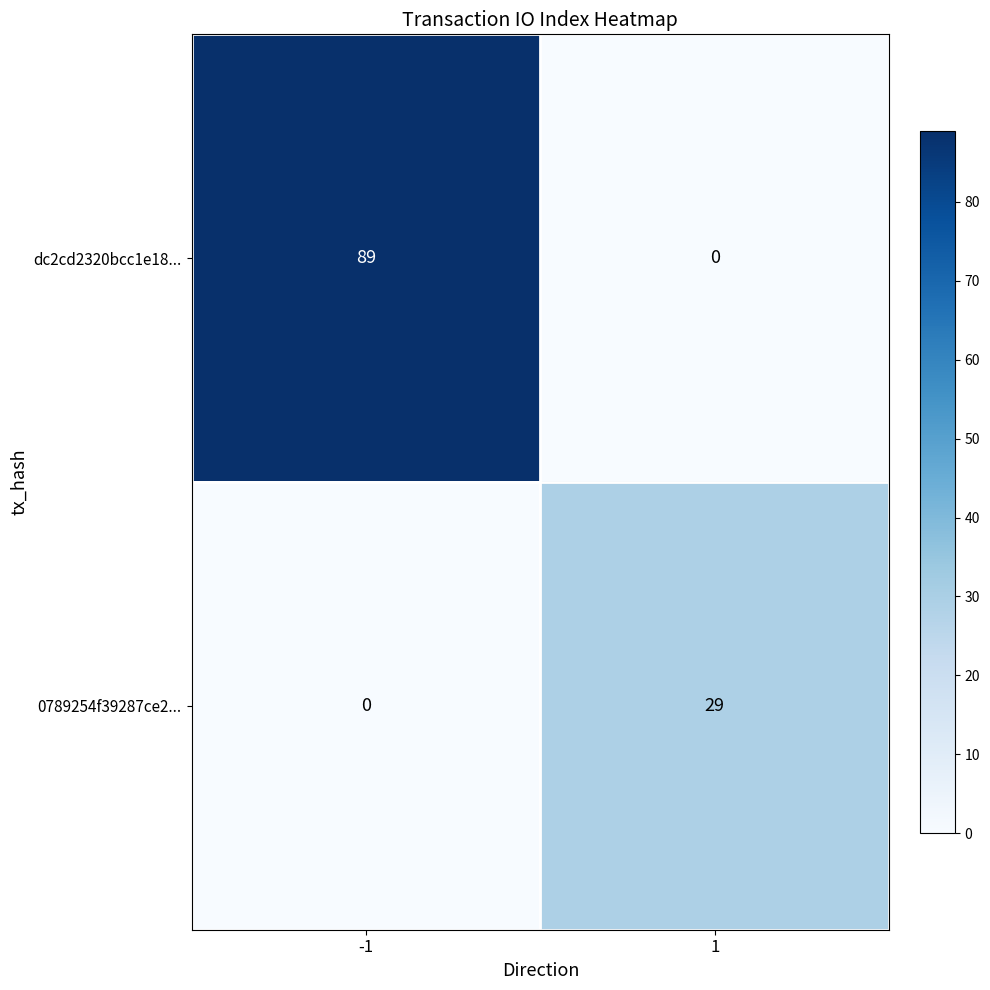

What is the sum of the dc2cd2320bcc1e18... values at -1 and 1?

89